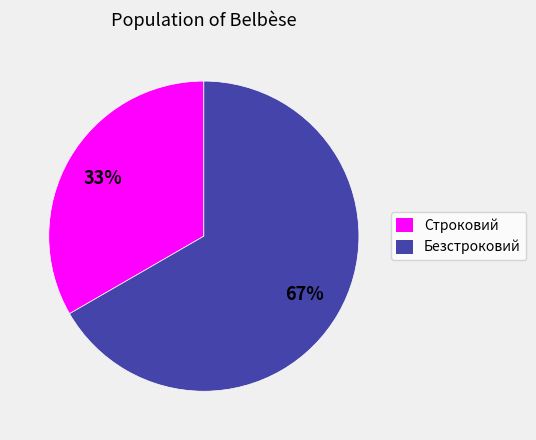

Does Безстроковий account for over 50% of the chart?

Yes